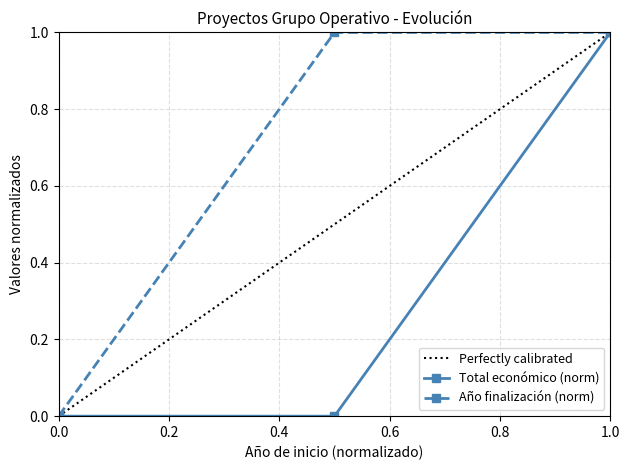

The Total económico series shows 0.0 at 2024. True or false?

True